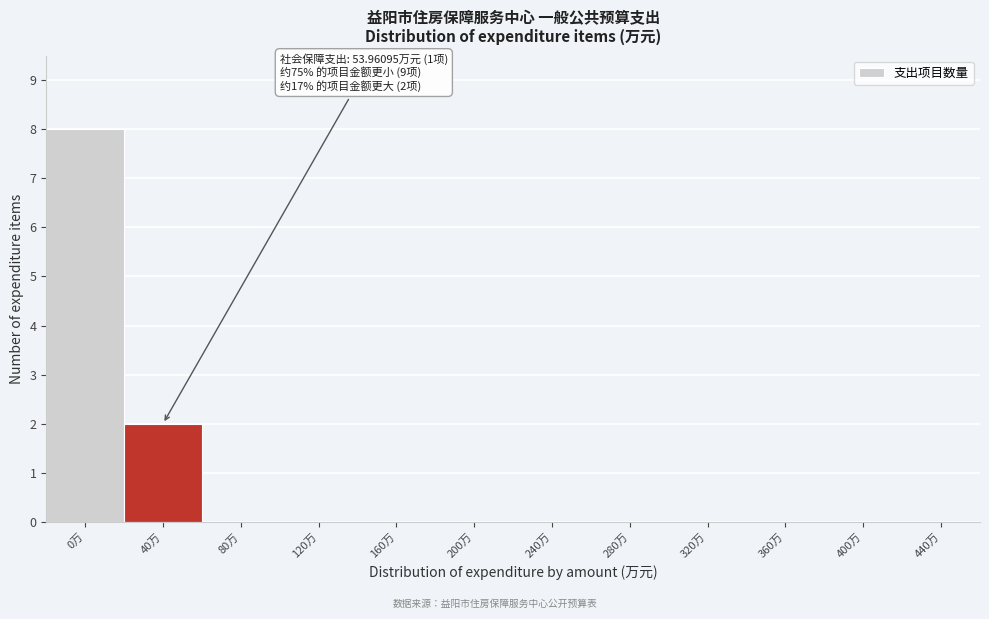

Reading right to left, what are all the values shown in this chart?

440万=0	400万=0	360万=0	320万=0	280万=0	240万=0	200万=0	160万=0	120万=0	80万=0	40万=2	0万=8